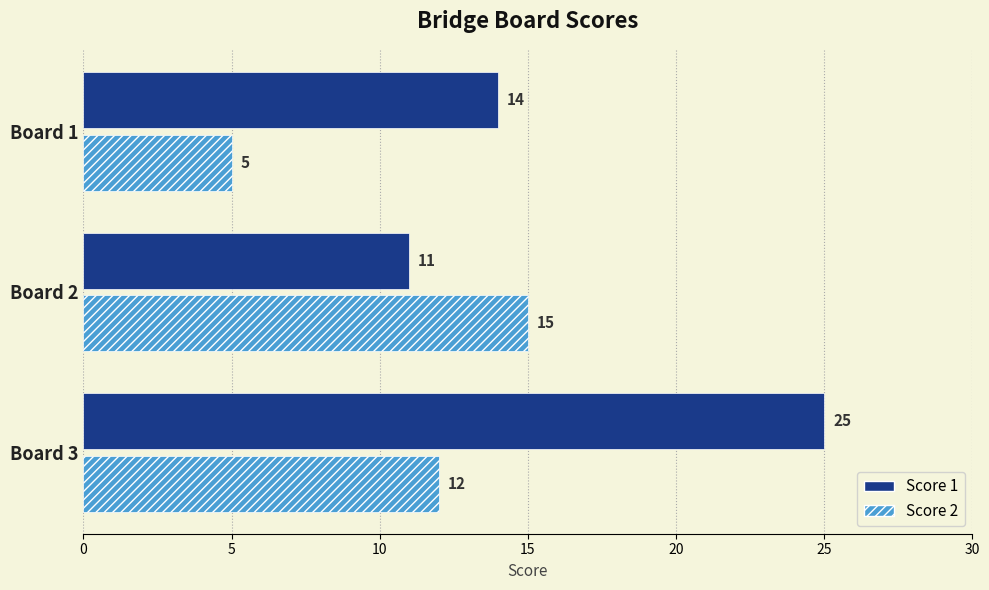

Rank the series by their average value, from lowest to highest.

Score 2, Score 1